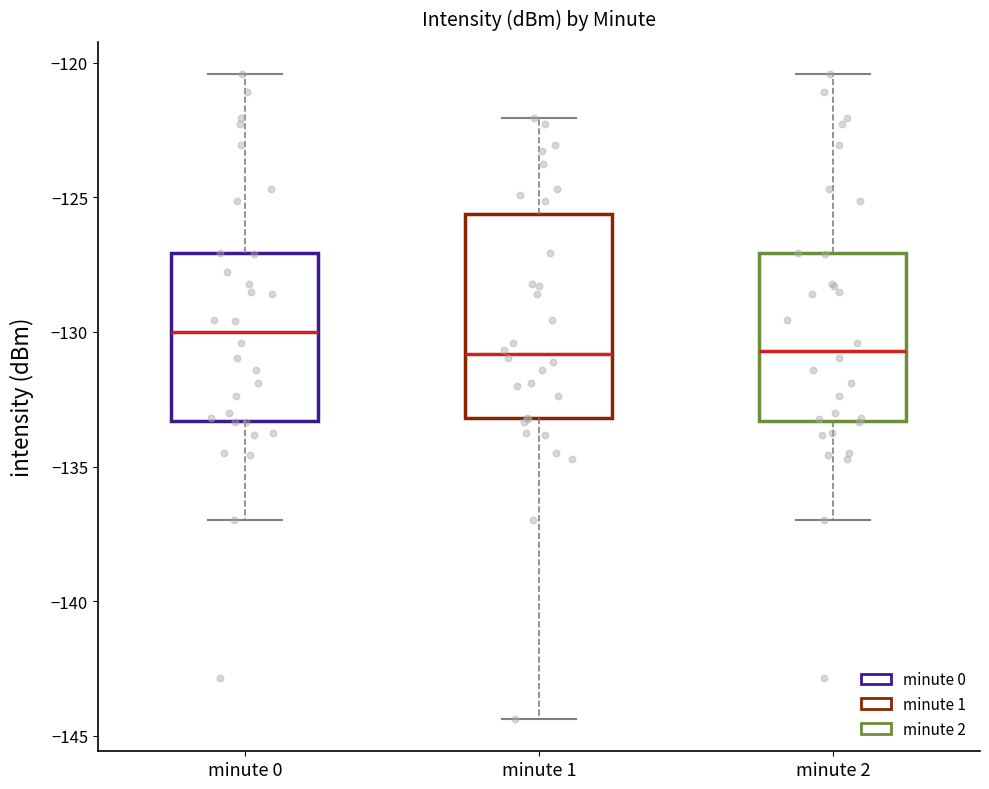

Which box has the highest median line?

minute 0